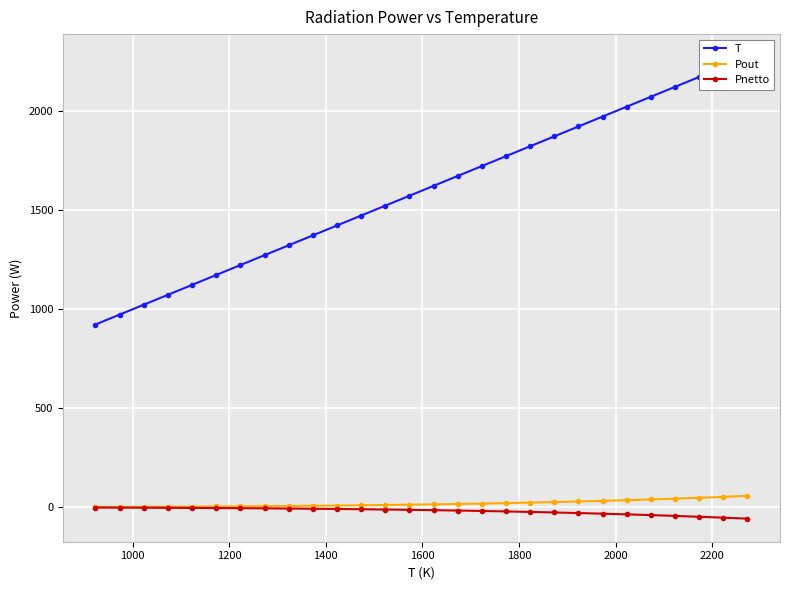

What is the sum of all Pout values?

541.5